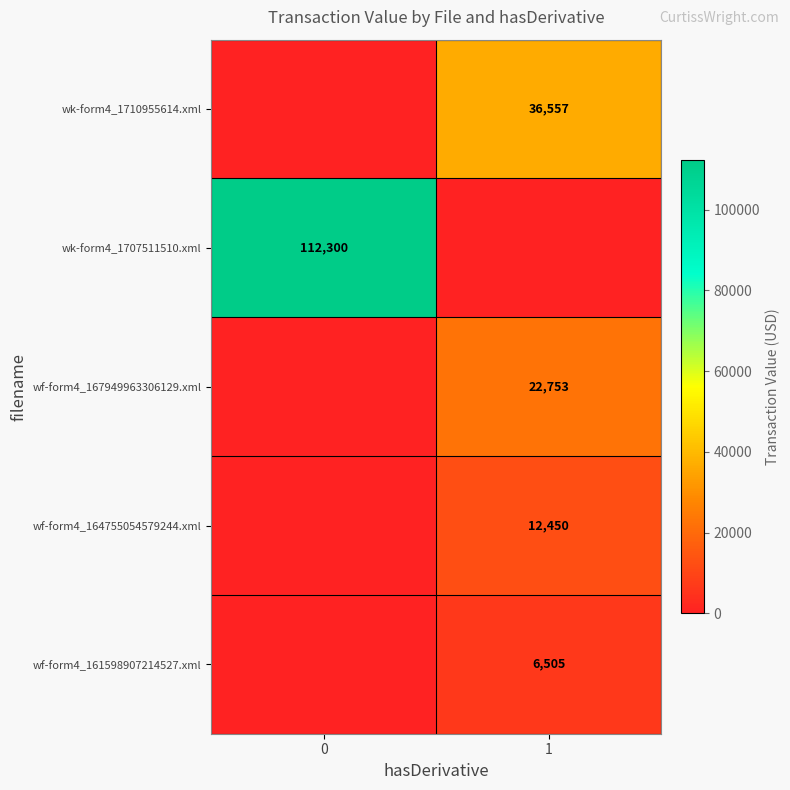

Is it true that wk-form4_1707511510.xml equals 112300 at 0?

True